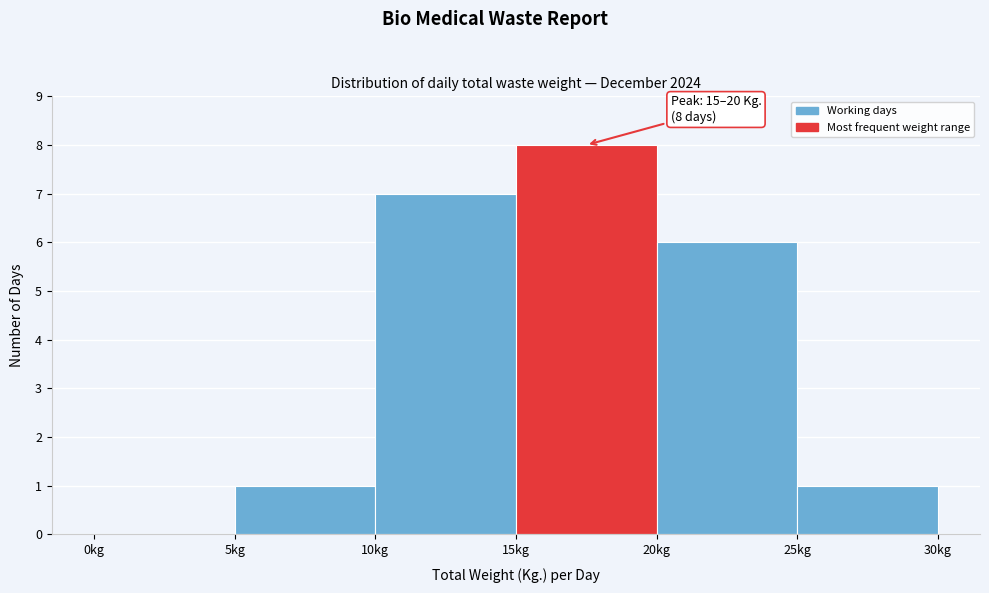

Which range on the x-axis has the tallest bar?

15 to 20